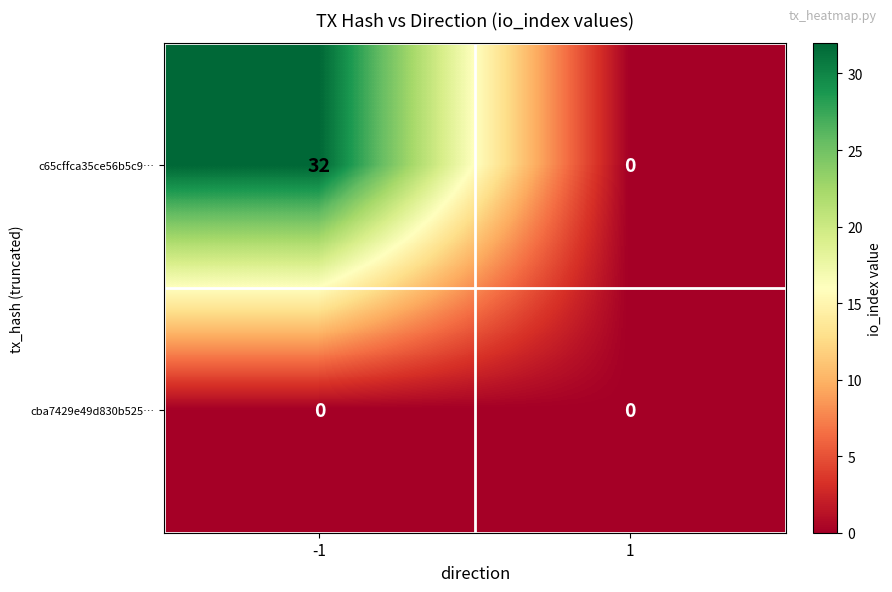

Which series changed the most between -1 and 1?

c65cffca35ce56b5c9…